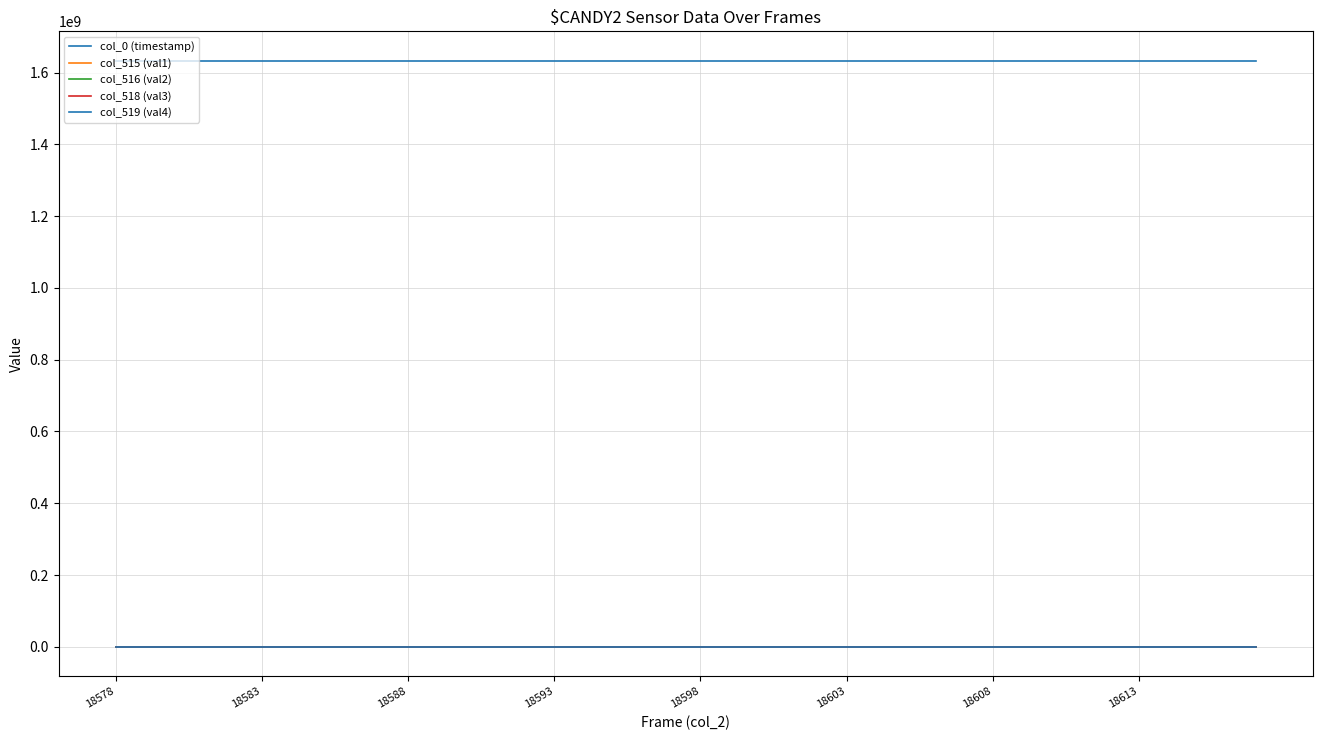

List the series in order of their peak value, highest first.

col_0 (timestamp), col_519 (val4), col_518 (val3), col_515 (val1), col_516 (val2)